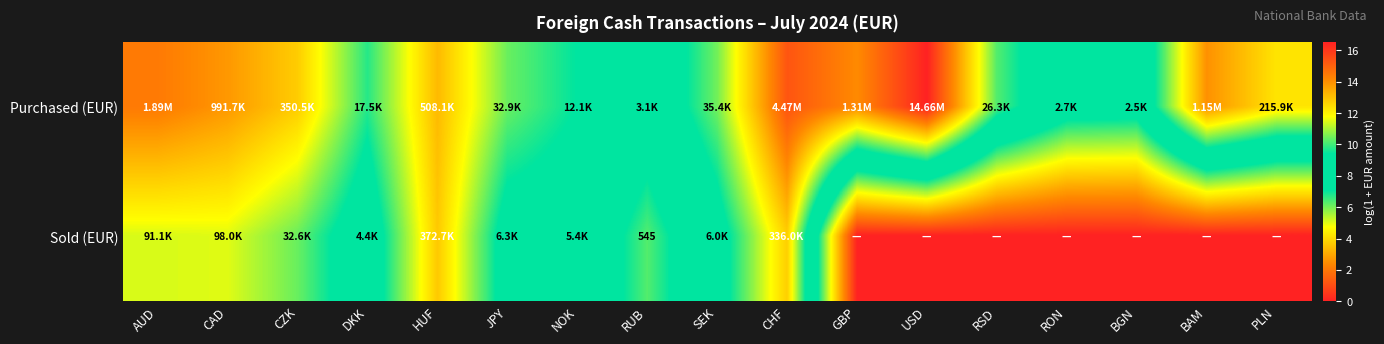

At which label does Sold (EUR) reach its minimum?

GBP